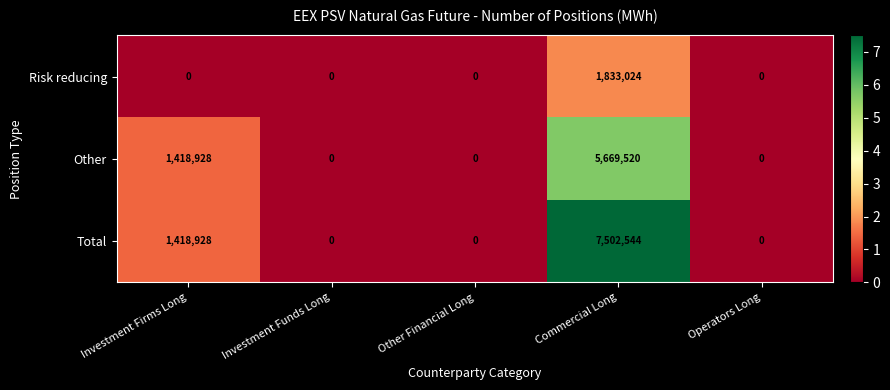

Reading right to left, extract all data points from this chart.

Risk reducing: Operators Long=0	Commercial Long=1833024	Other Financial Long=0	Investment Funds Long=0	Investment Firms Long=0
Other: Operators Long=0	Commercial Long=5669520	Other Financial Long=0	Investment Funds Long=0	Investment Firms Long=1418928
Total: Operators Long=0	Commercial Long=7502544	Other Financial Long=0	Investment Funds Long=0	Investment Firms Long=1418928